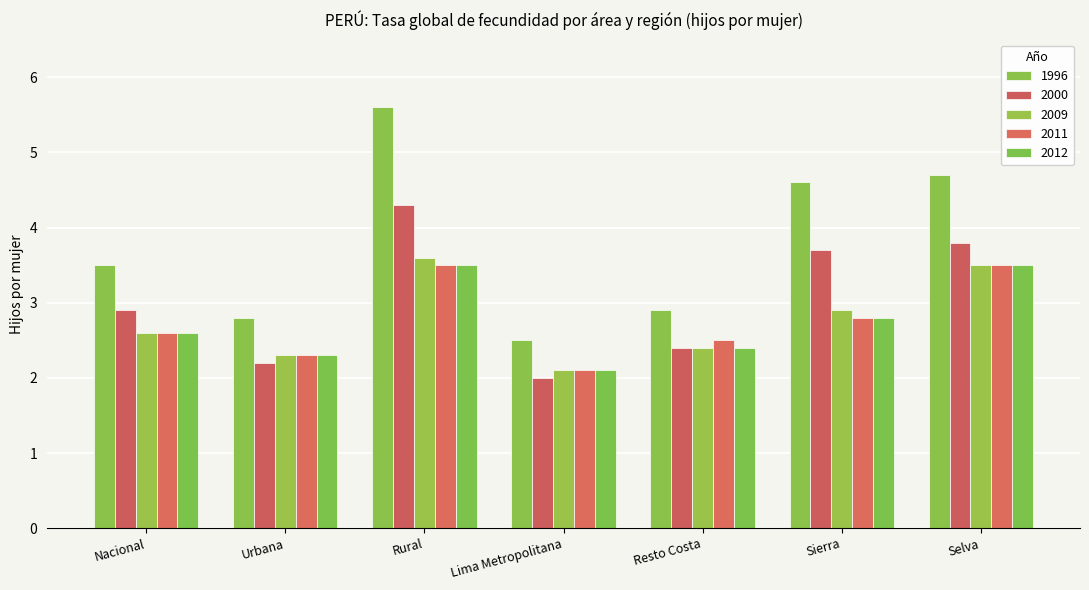

Reading right to left, list all the values displayed in this chart.

1996: 4.7	4.6	2.9	2.5	5.6	2.8	3.5
2000: 3.8	3.7	2.4	2.0	4.3	2.2	2.9
2009: 3.5	2.9	2.4	2.1	3.6	2.3	2.6
2011: 3.5	2.8	2.5	2.1	3.5	2.3	2.6
2012: 3.5	2.8	2.4	2.1	3.5	2.3	2.6